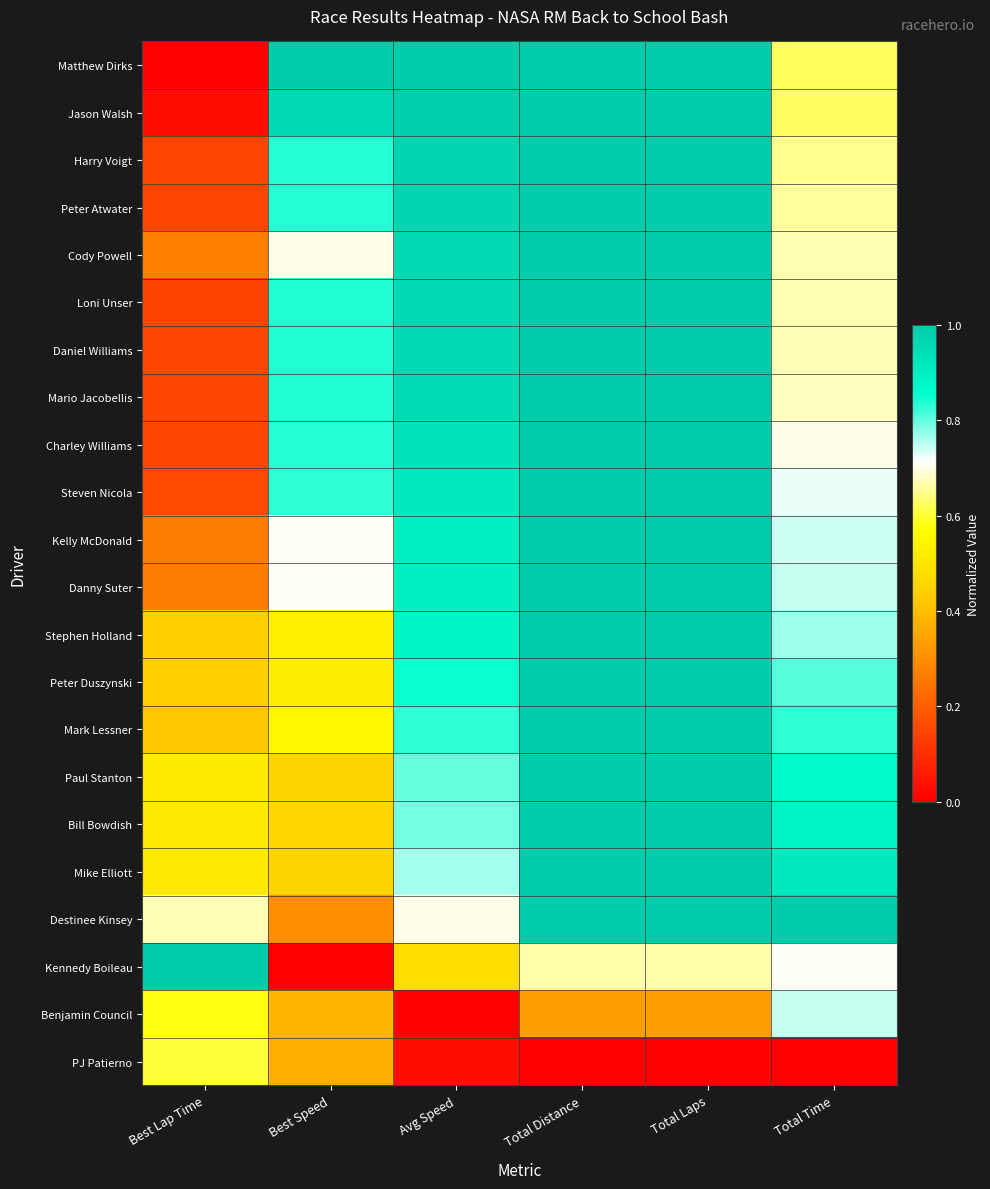

Count the number of data series in this chart.

22